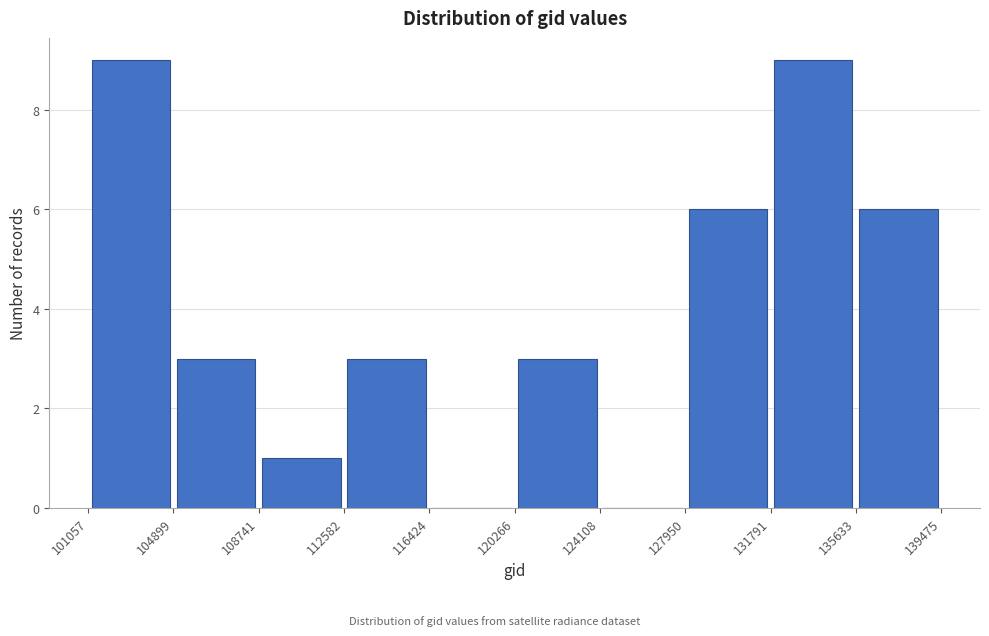

Reading left to right, list every bar in this chart as the range it spans on the x-axis followed by its height. The values are not printed on the chart, so give them approximately, as read against the axis.

101057 to 104899: 9
104899 to 108741: 3
108741 to 112582: 1
112582 to 116424: 3
116424 to 120266: 0
120266 to 124108: 3
124108 to 127950: 0
127950 to 131791: 6
131791 to 135633: 9
135633 to 139475: 6